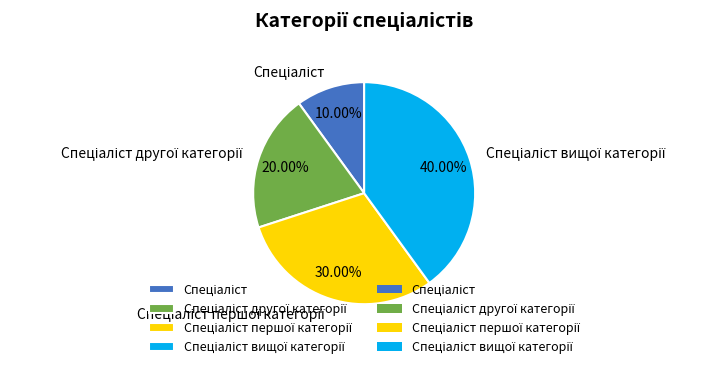

Is there any slice that represents more than half of the pie?

No